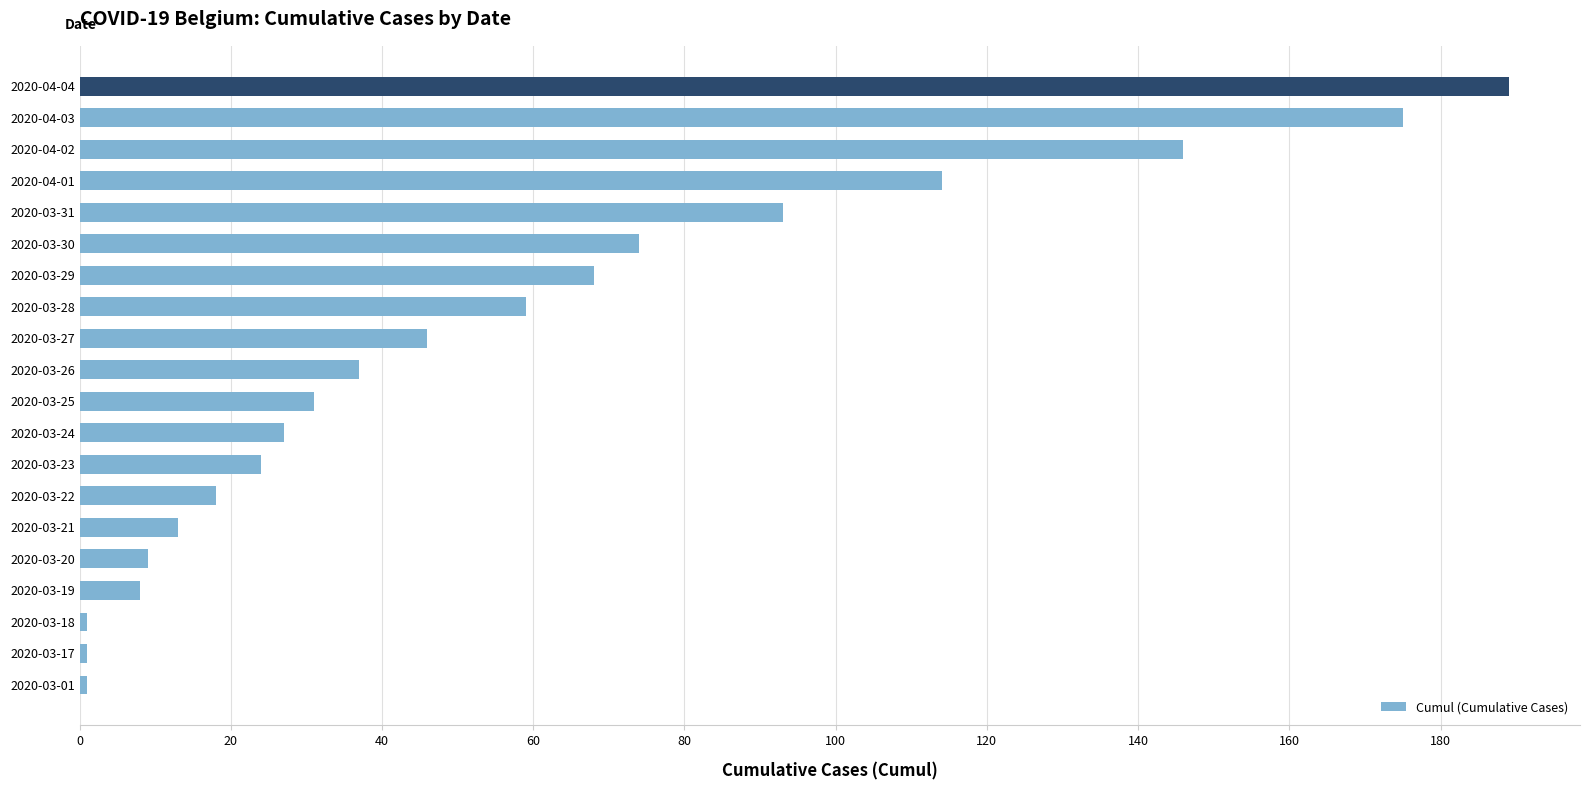

At which label is the value closest to 95?

2020-03-31